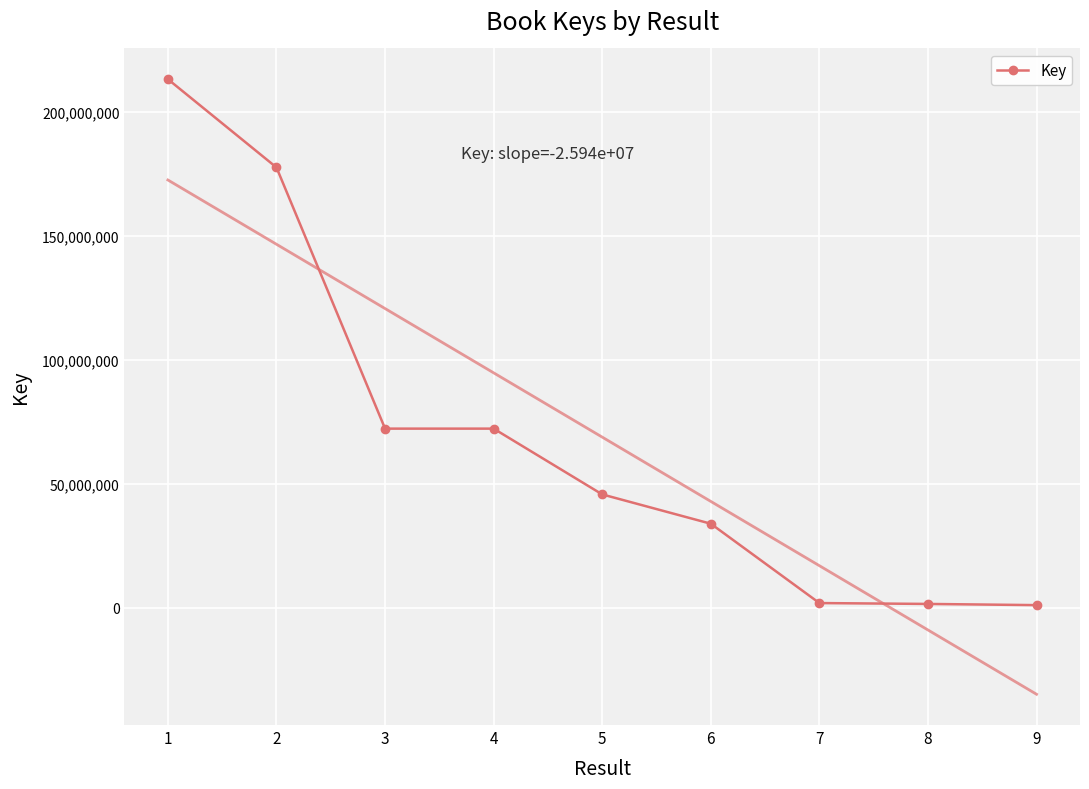

What is the value of the 9th point from the left?

1082049